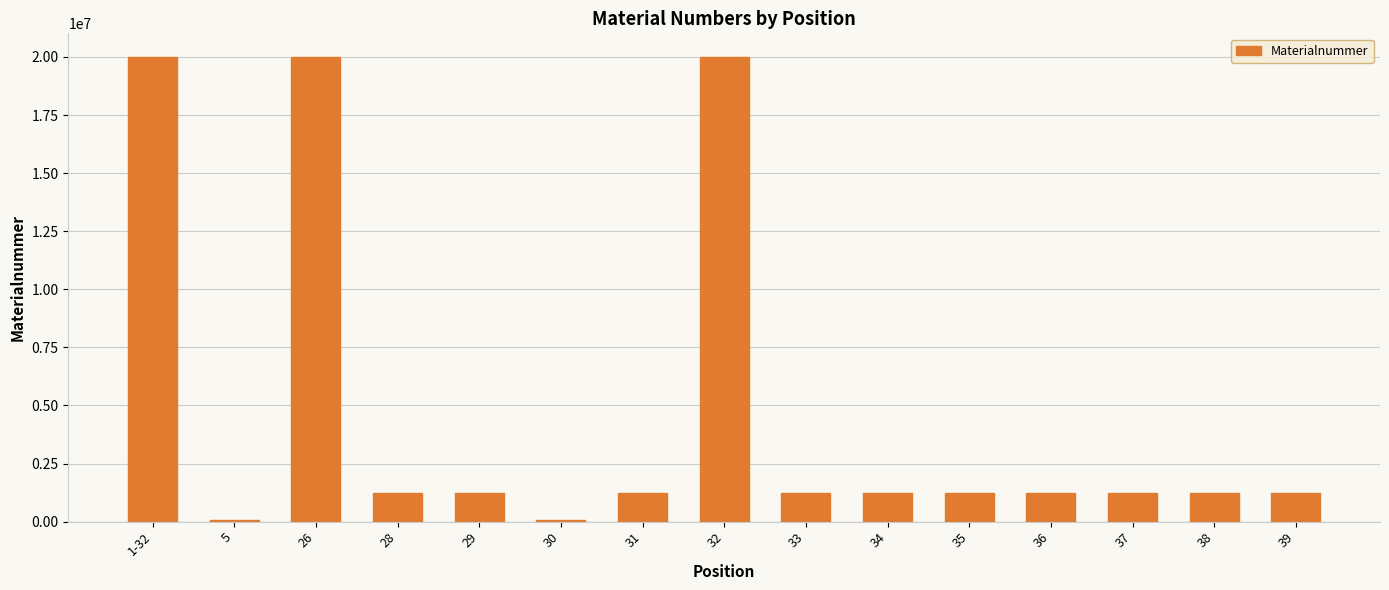

What position from the right is 36?

4